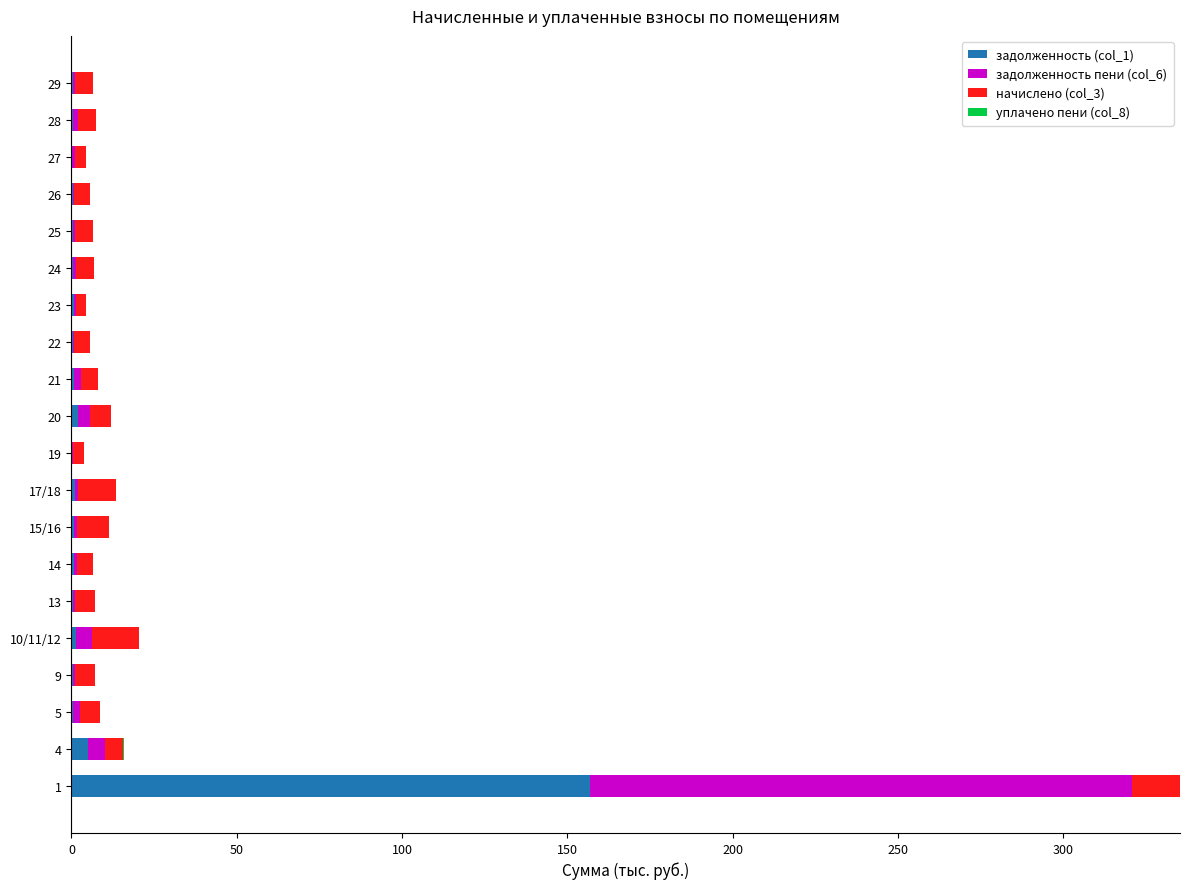

What is the maximum value for задолженность (col_1)?

156.9